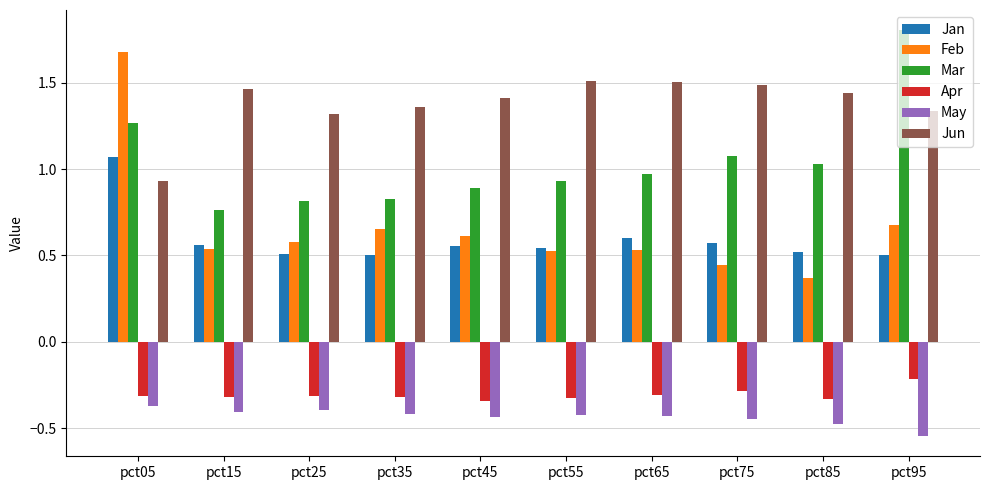

Between pct35 and pct95, which series saw the biggest shift?

Mar